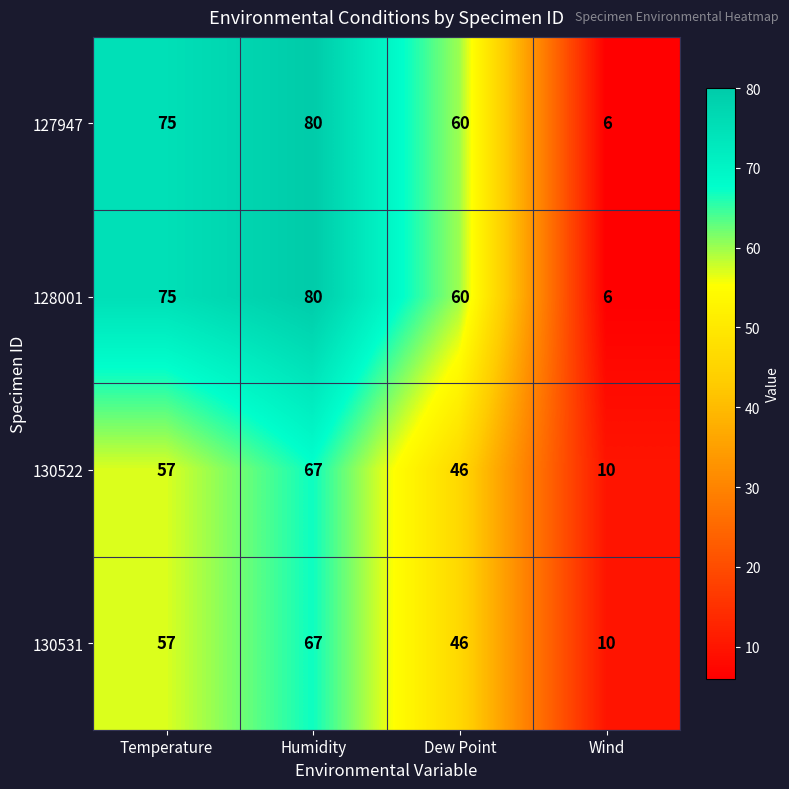

Rank the categories by 128001 value from highest to lowest.

Humidity, Temperature, Dew Point, Wind